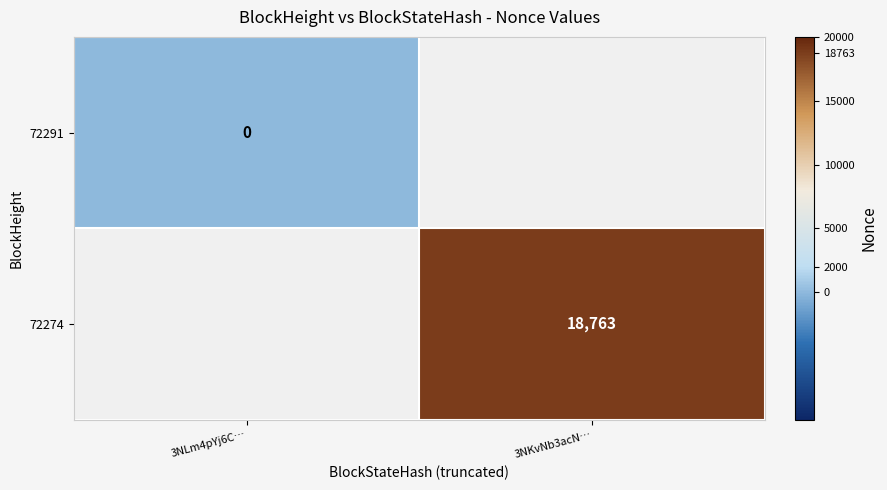

At how many categories does at least one series exceed 12921?

1